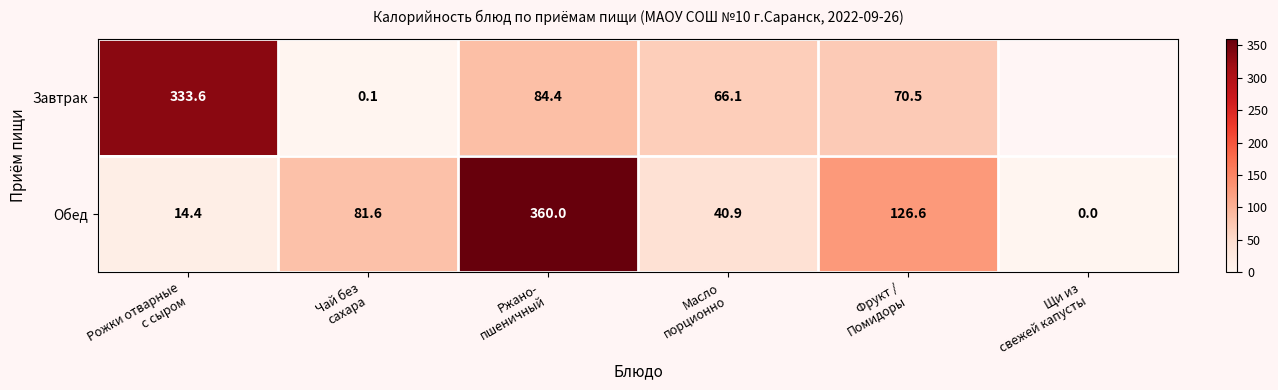

At which category is the sum across all series the highest?

Ржано-
пшеничный